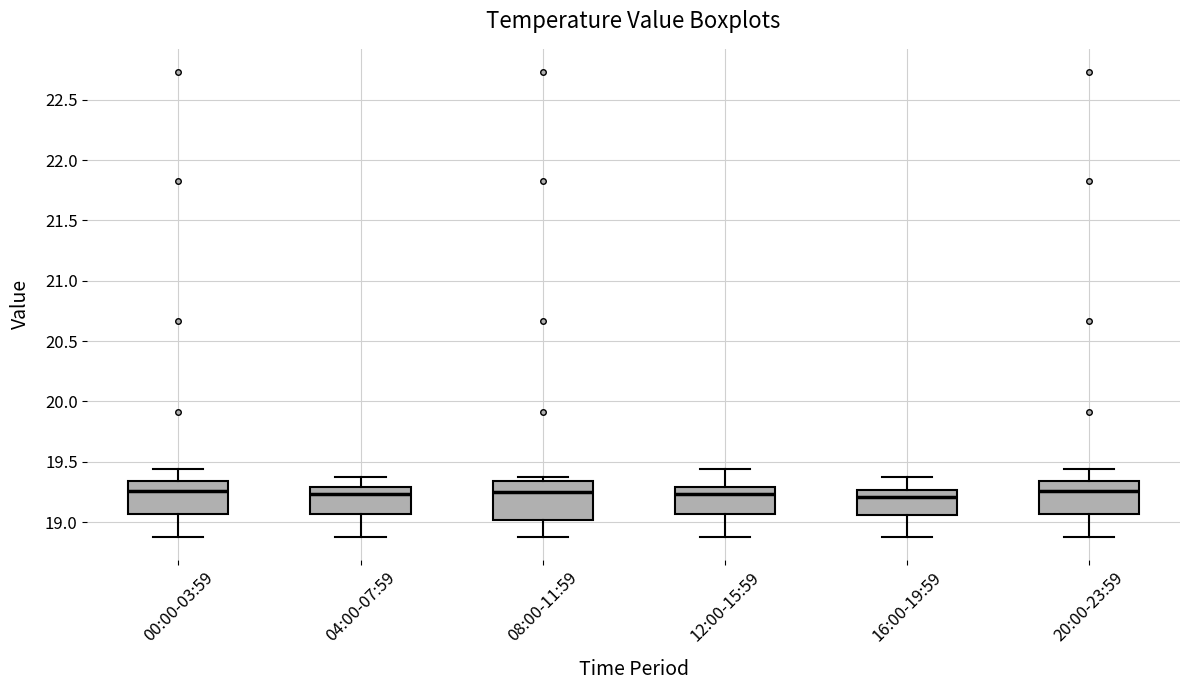

Reading left to right, read every box against the y-axis: the position of its median line, the range the box covers, and the ends of its whiskers. The values are not printed on the chart, so give them approximately, as read against the axis.

00:00-03:59: median 19.25, box 19.05 to 19.35, whiskers 18.90 to 19.45
04:00-07:59: median 19.25, box 19.05 to 19.30, whiskers 18.90 to 19.35
08:00-11:59: median 19.25, box 19.00 to 19.35, whiskers 18.90 to 19.35 (just above the box's upper edge)
12:00-15:59: median 19.25, box 19.05 to 19.30, whiskers 18.90 to 19.45
16:00-19:59: median 19.20, box 19.05 to 19.25, whiskers 18.90 to 19.35
20:00-23:59: median 19.25, box 19.05 to 19.35, whiskers 18.90 to 19.45